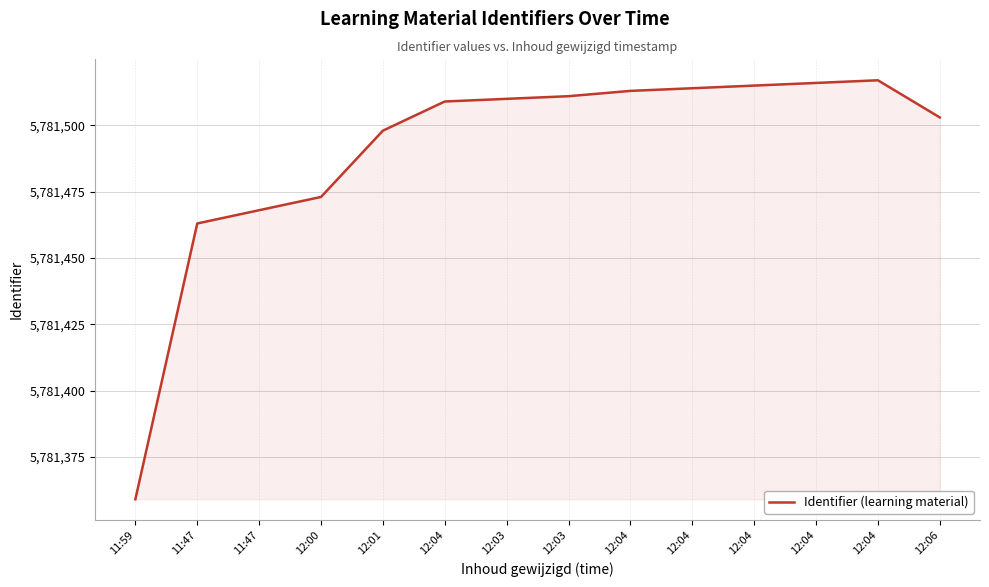

Is it true that the value at 11:47 is 1419094?

False